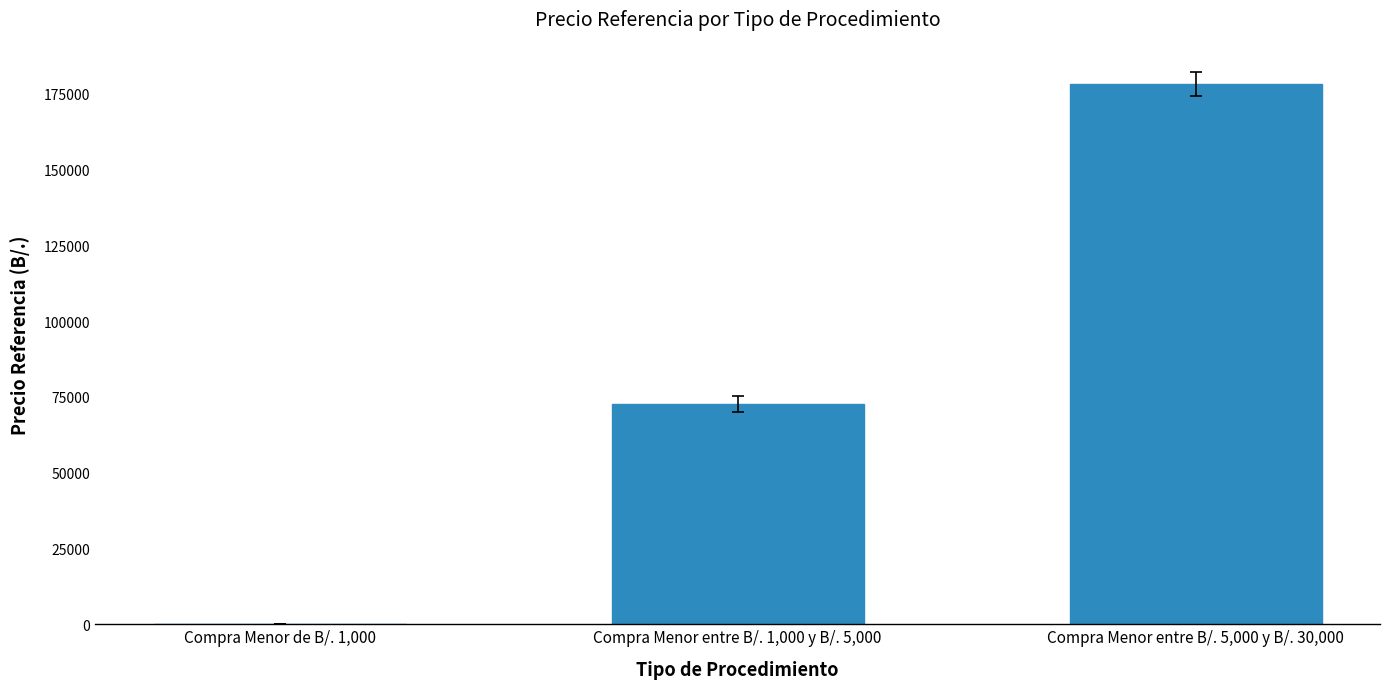

Between Compra Menor de B/. 1,000 and Compra Menor entre B/. 1,000 y B/. 5,000, which is larger?

Compra Menor entre B/. 1,000 y B/. 5,000